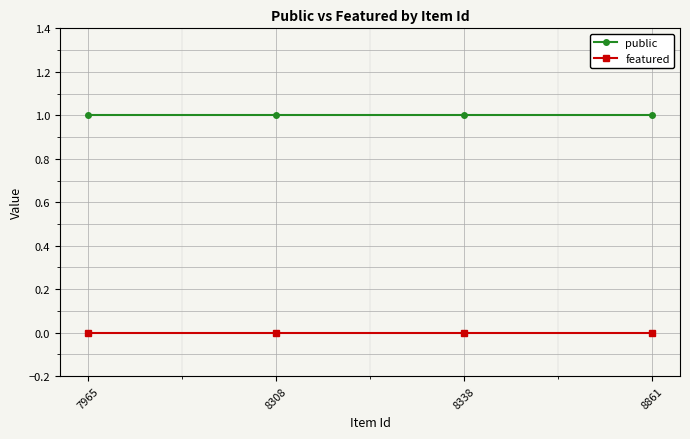

The value of featured at 8861 is 0. True or false?

True